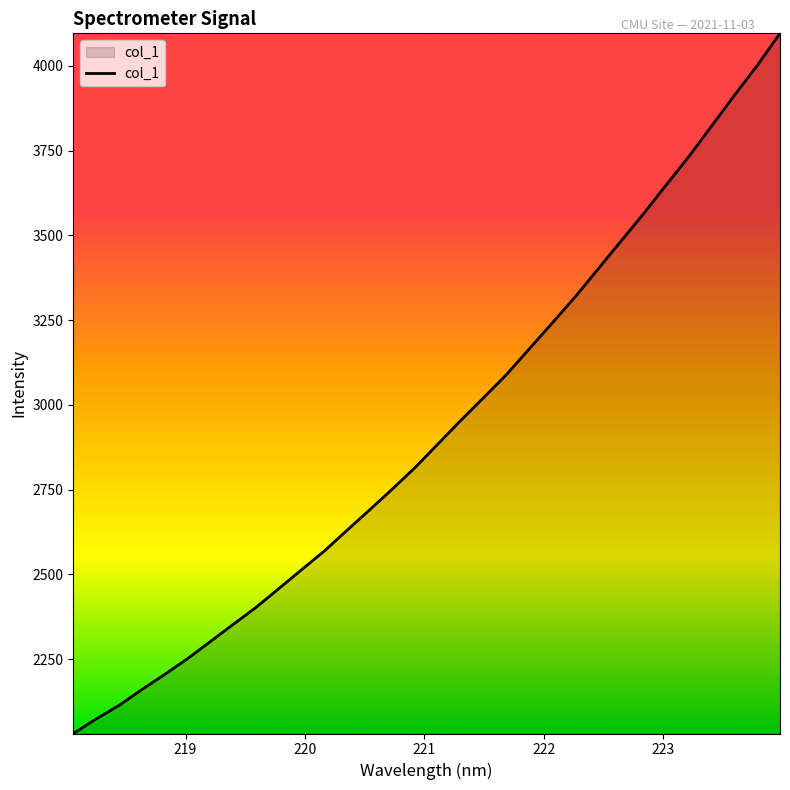

What is the sum of all values?

93646.9